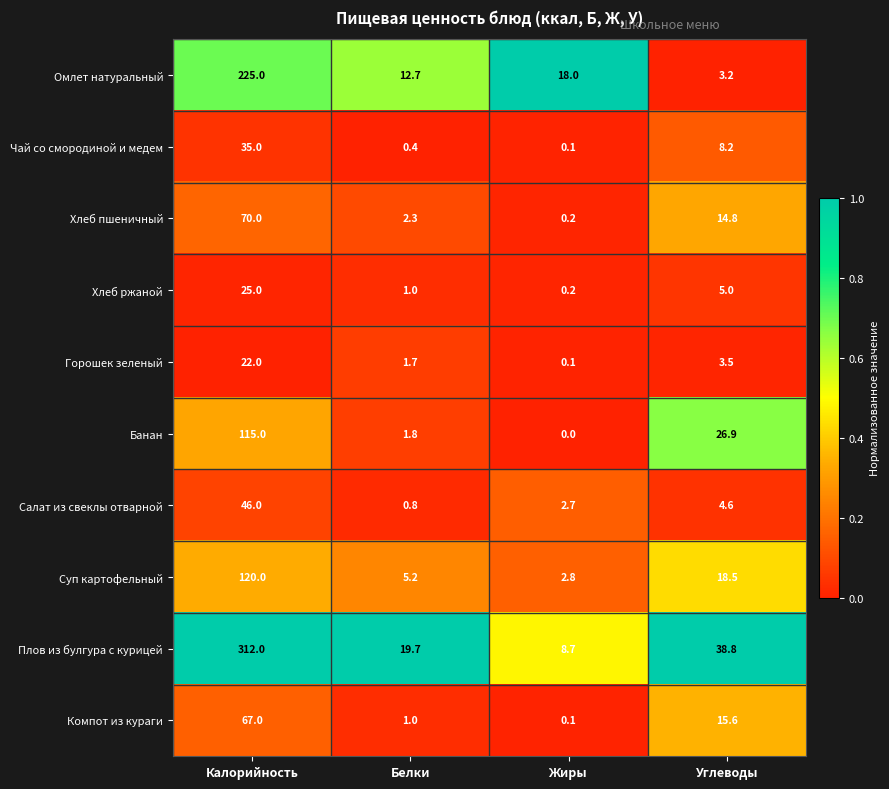

Rank the series by their maximum value, from lowest to highest.

Горошек зеленый, Хлеб ржаной, Чай со смородиной и медем, Салат из свеклы отварной, Компот из кураги, Хлеб пшеничный, Банан, Суп картофельный, Омлет натуральный, Плов из булгура с курицей